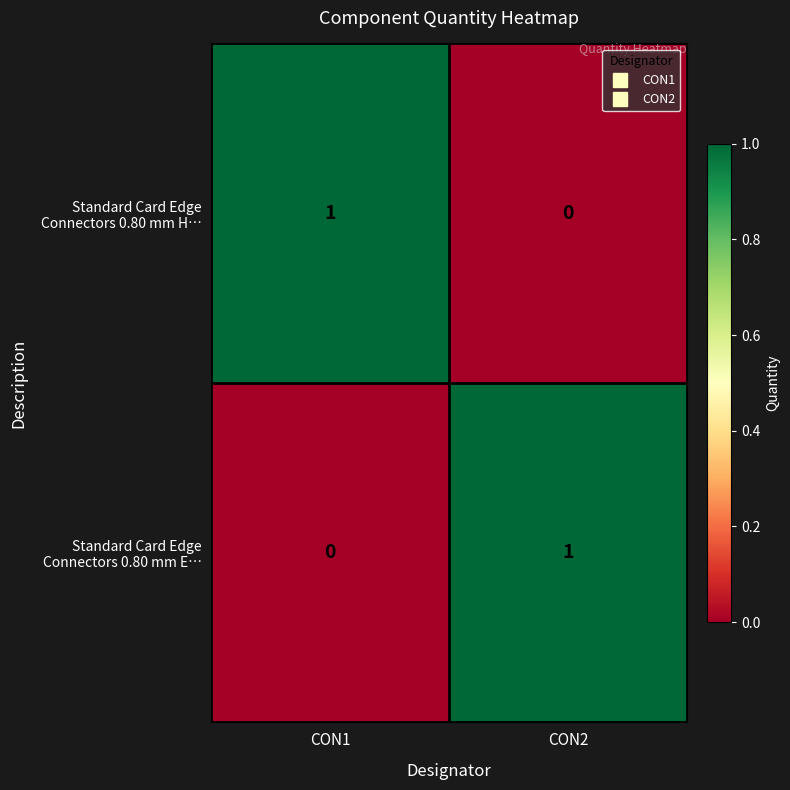

How many series are shown in this chart?

2